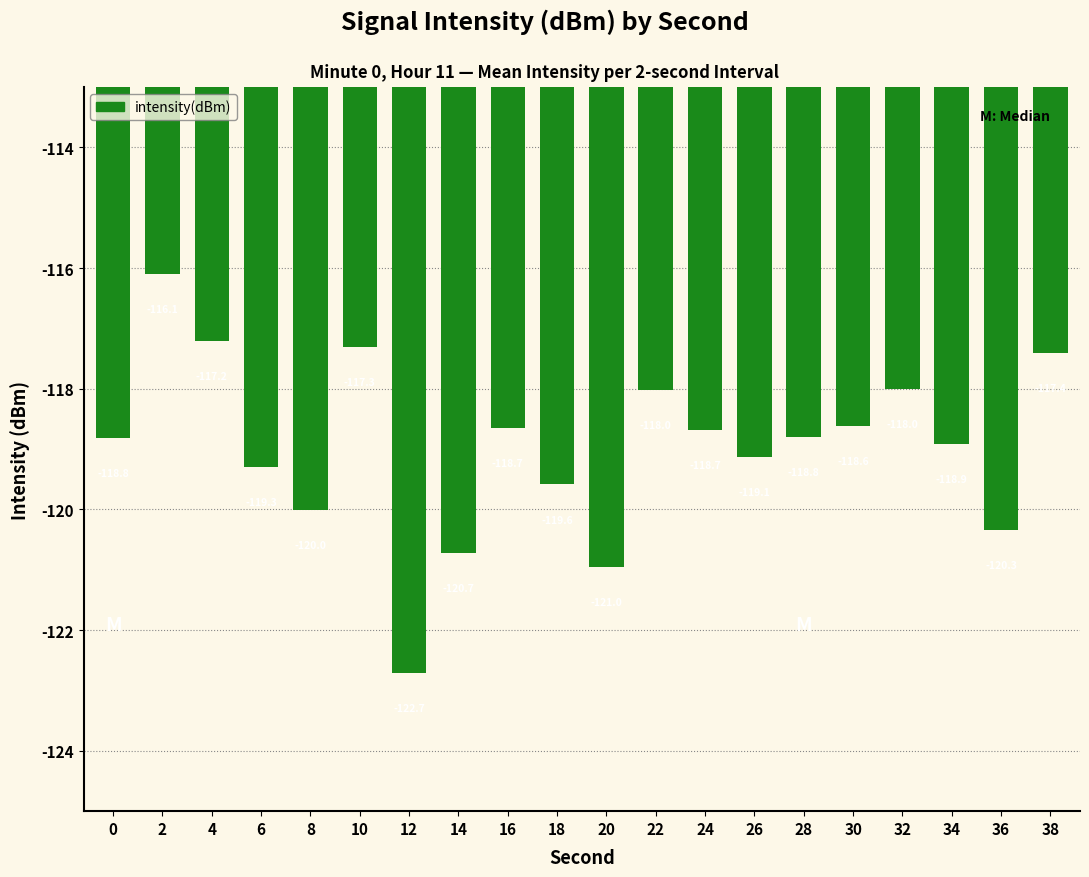

Which has a higher value, 16 or 0?

16